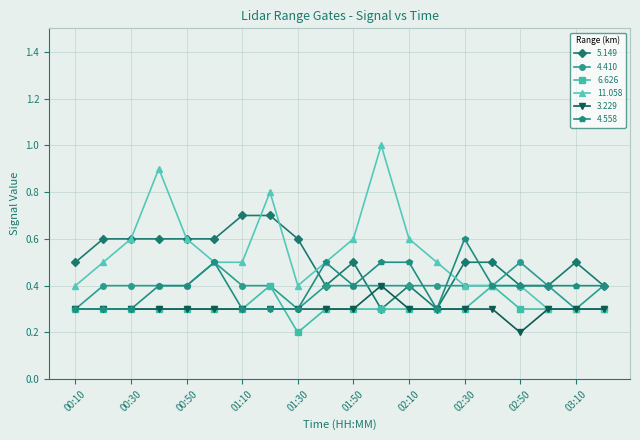

Which series has the largest range (max minus min)?

11.058